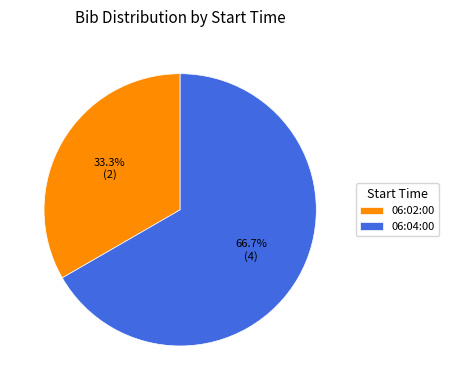

Is it true that 06:02:00 is 41% of the pie?

False